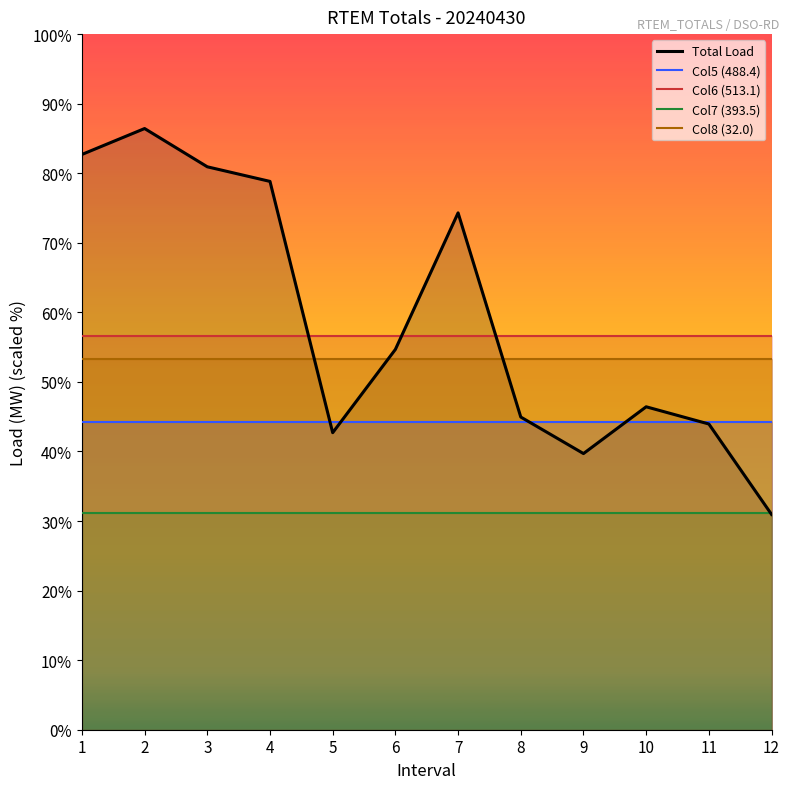

Reading right to left, what are all the values shown in this chart?

Total Load: 30.9	43.9	46.4	39.7	44.9	74.3	54.7	42.7	78.8	80.9	86.4	82.7
Col5 (488.4): 44.2	44.2	44.2	44.2	44.2	44.2	44.2	44.2	44.2	44.2	44.2	44.2
Col6 (513.1): 56.6	56.6	56.6	56.6	56.6	56.6	56.6	56.6	56.6	56.6	56.6	56.6
Col7 (393.5): 31.2	31.2	31.2	31.2	31.2	31.2	31.2	31.2	31.2	31.2	31.2	31.2
Col8 (32.0): 53.3	53.3	53.3	53.3	53.3	53.3	53.3	53.3	53.3	53.3	53.3	53.3